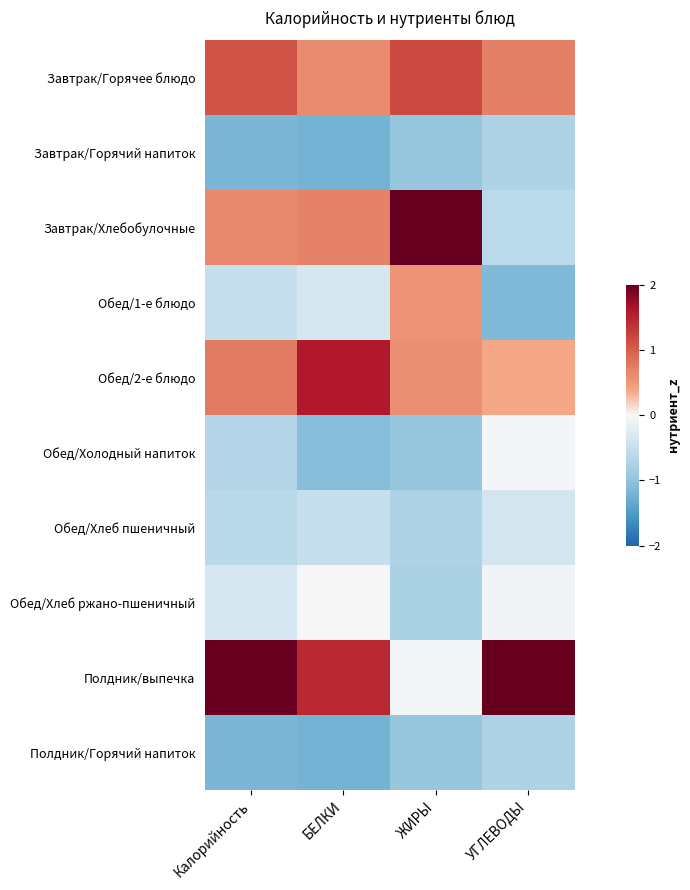

Reading left to right, what are all the values shown in this chart?

Завтрак/Горячее блюдо: Калорийность=1.1	БЕЛКИ=0.6	ЖИРЫ=1.2	УГЛЕВОДЫ=0.7
Завтрак/Горячий напиток: Калорийность=-1.2	БЕЛКИ=-1.2	ЖИРЫ=-0.9	УГЛЕВОДЫ=-0.7
Завтрак/Хлебобулочные: Калорийность=0.6	БЕЛКИ=0.7	ЖИРЫ=2.0	УГЛЕВОДЫ=-0.6
Обед/1-е блюдо: Калорийность=-0.5	БЕЛКИ=-0.3	ЖИРЫ=0.5	УГЛЕВОДЫ=-1.1
Обед/2-е блюдо: Калорийность=0.8	БЕЛКИ=1.6	ЖИРЫ=0.6	УГЛЕВОДЫ=0.4
Обед/Холодный напиток: Калорийность=-0.7	БЕЛКИ=-1.1	ЖИРЫ=-0.9	УГЛЕВОДЫ=-0.0
Обед/Хлеб пшеничный: Калорийность=-0.6	БЕЛКИ=-0.5	ЖИРЫ=-0.7	УГЛЕВОДЫ=-0.4
Обед/Хлеб ржано-пшеничный: Калорийность=-0.3	БЕЛКИ=-0.0	ЖИРЫ=-0.8	УГЛЕВОДЫ=-0.1
Полдник/выпечка: Калорийность=2.0	БЕЛКИ=1.5	ЖИРЫ=-0.0	УГЛЕВОДЫ=2.0
Полдник/Горячий напиток: Калорийность=-1.2	БЕЛКИ=-1.2	ЖИРЫ=-0.9	УГЛЕВОДЫ=-0.7